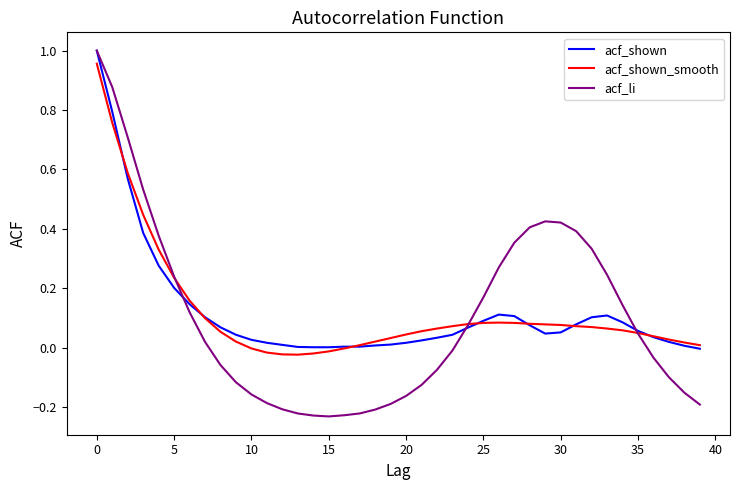

Which series has the largest range (max minus min)?

acf_li